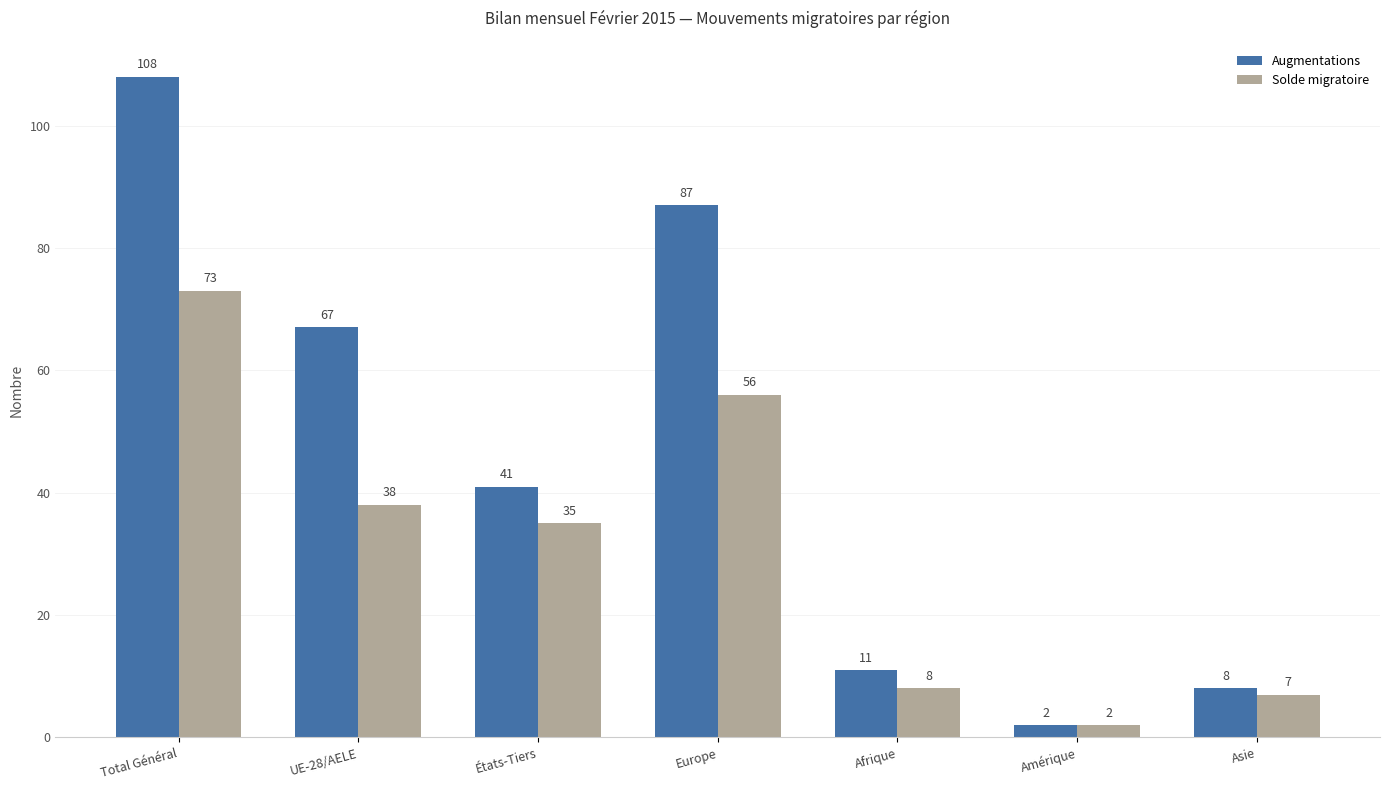

How many data points does each series have?

7